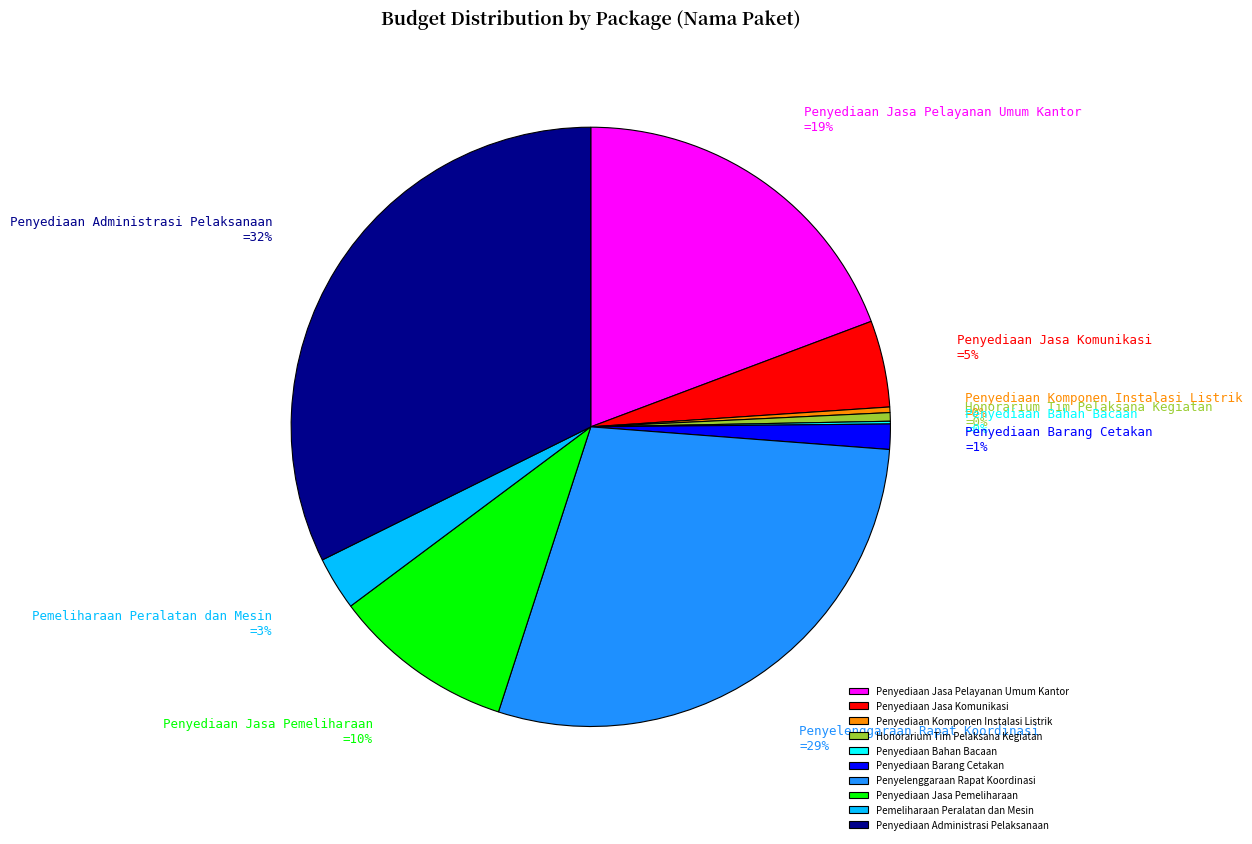

Is Penyediaan Komponen Instalasi Listrik the majority of the pie?

No